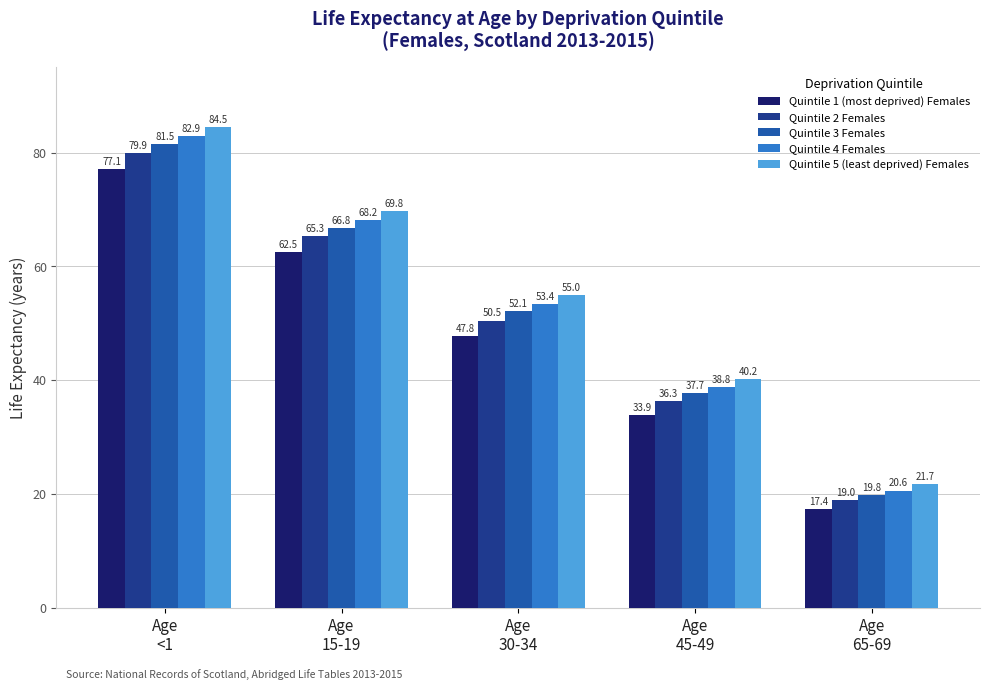

At which category is the sum across all series the highest?

Age
<1